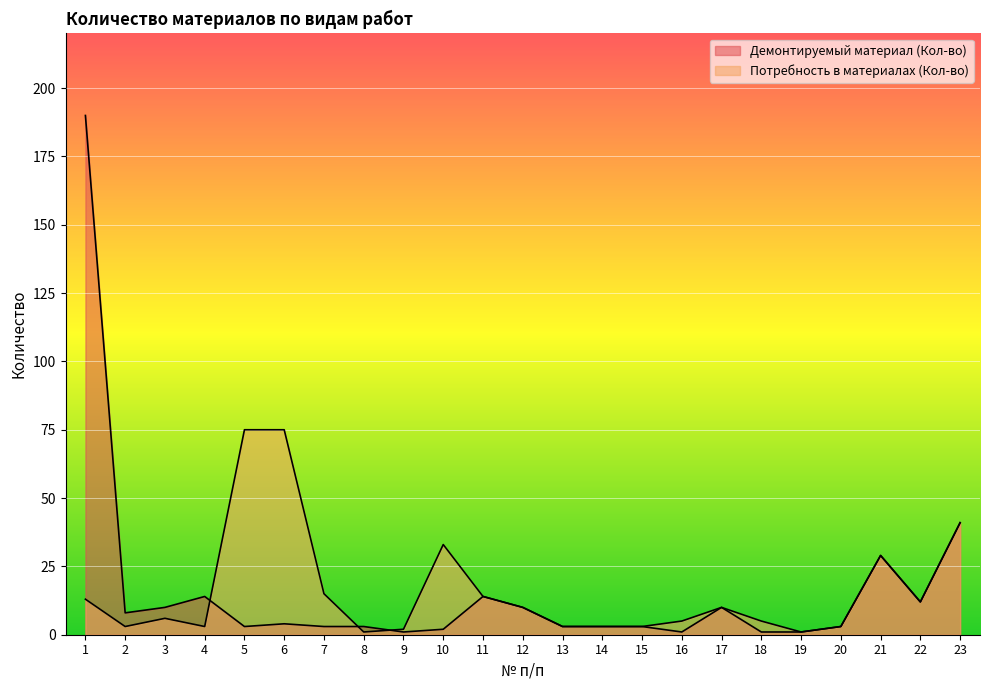

True or false: Потребность в материалах (Кол-во) and Демонтируемый материал (Кол-во) intersect in this chart.

True